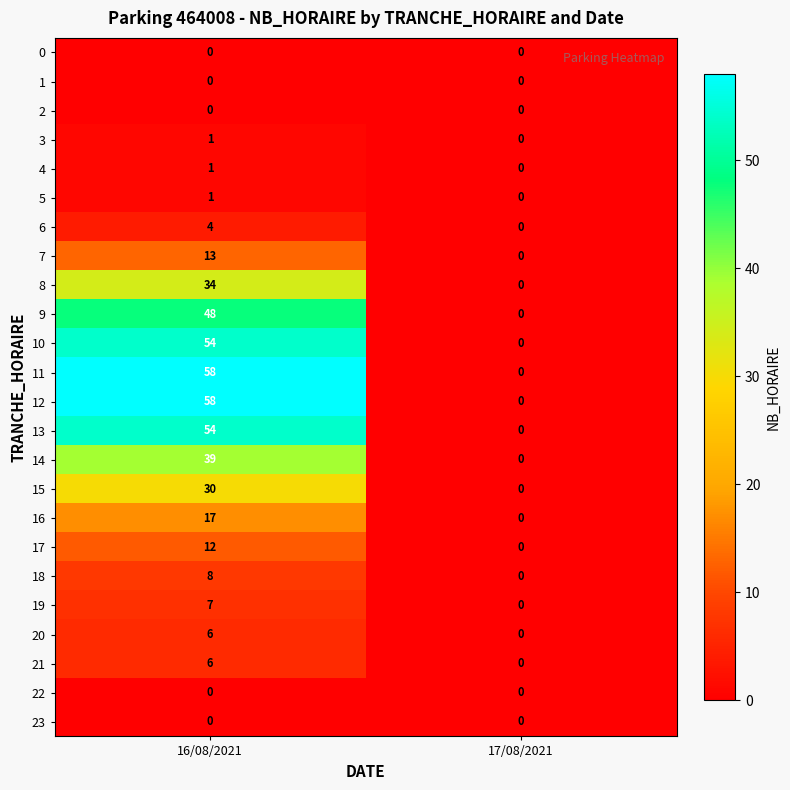

At how many categories does at least one series exceed 48?

1